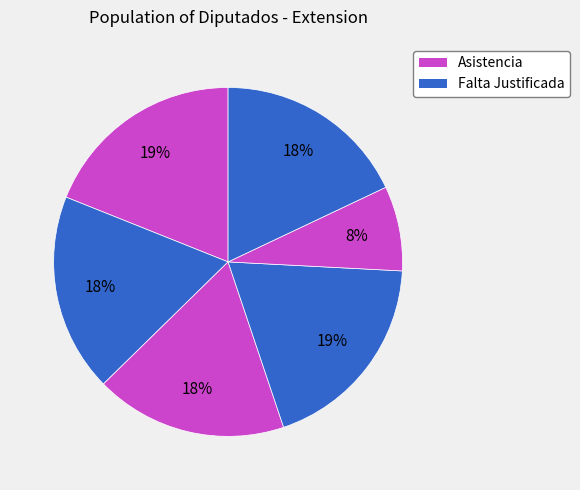

How many segments does this pie chart have?

6